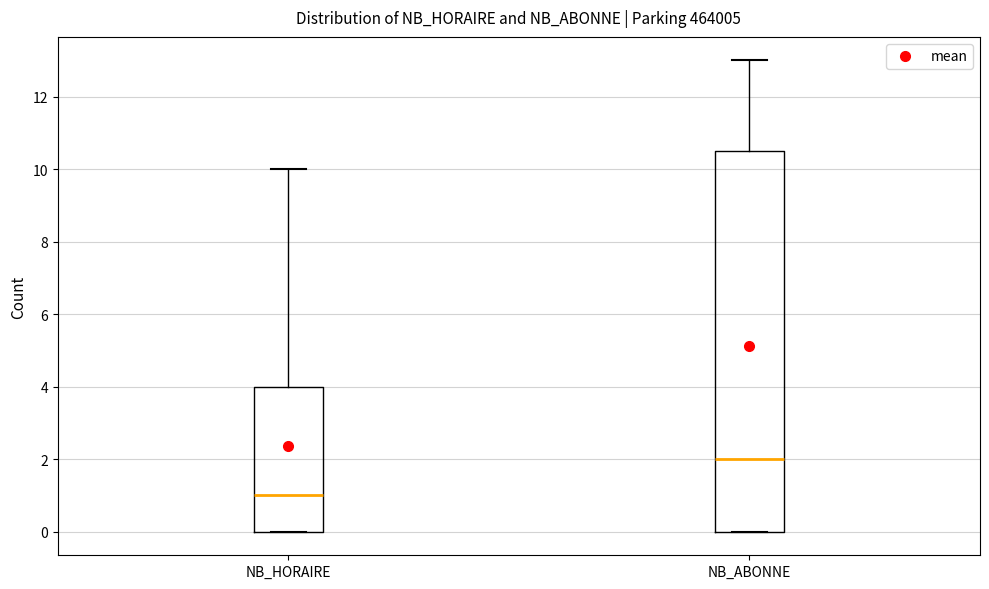

Reading left to right, read every box against the y-axis: the position of its median line, the range the box covers, and the ends of its whiskers. The values are not printed on the chart, so give them approximately, as read against the axis.

NB_HORAIRE: median 1.0, box 0.0 to 4.0, whiskers 0.0 to 10.0
NB_ABONNE: median 2.0, box 0.0 to 10.6, whiskers 0.0 to 13.0